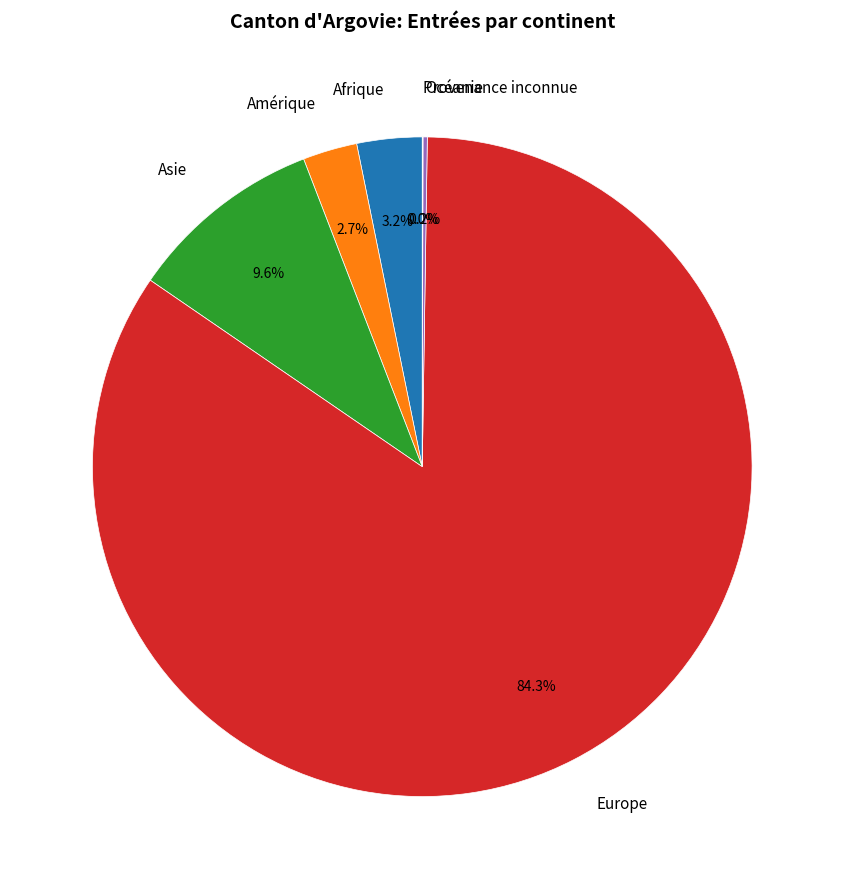

Is it true that Afrique is 3% of the pie?

True